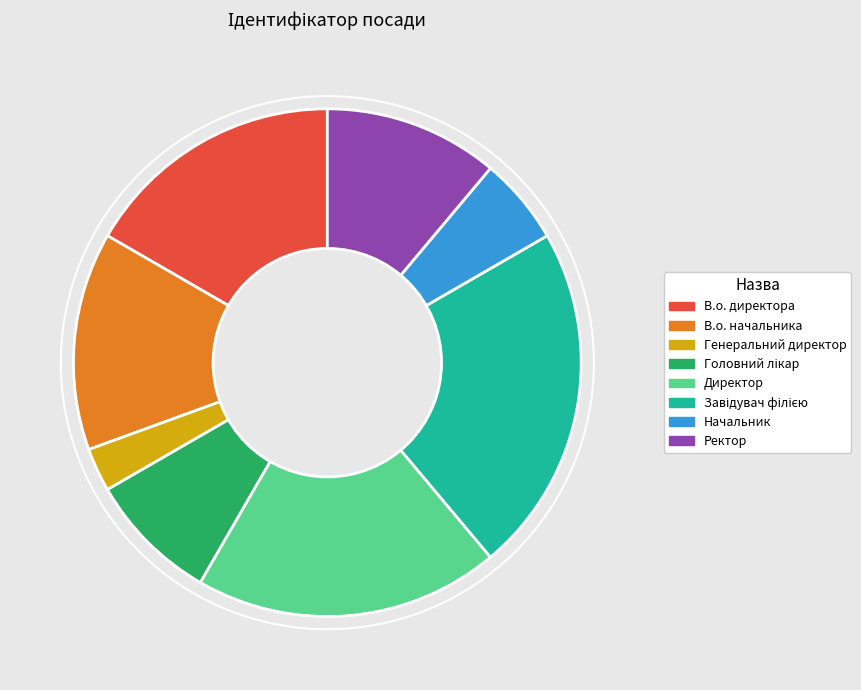

Does В.о. директора represent more than half of the total?

No